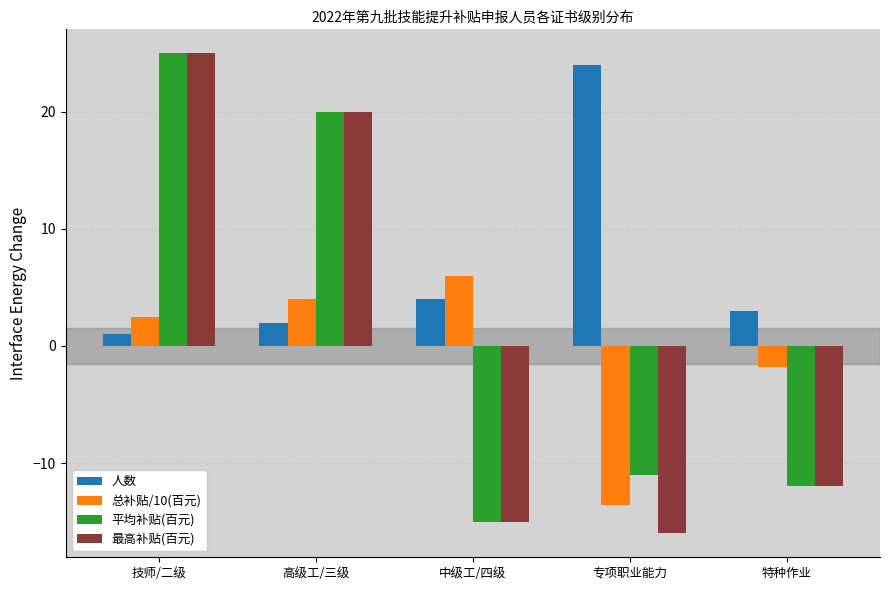

Rank the series at 专项职业能力 from lowest to highest value.

最高补贴(百元), 总补贴/10(百元), 平均补贴(百元), 人数